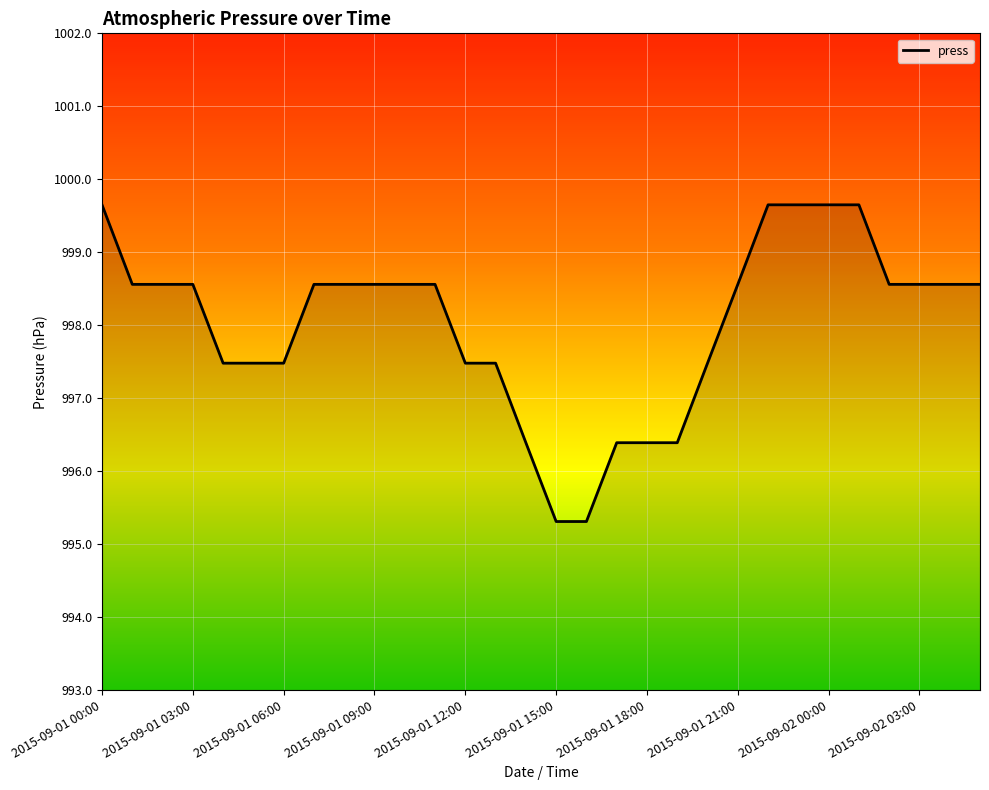

What is the minimum value shown in the chart?

995.3